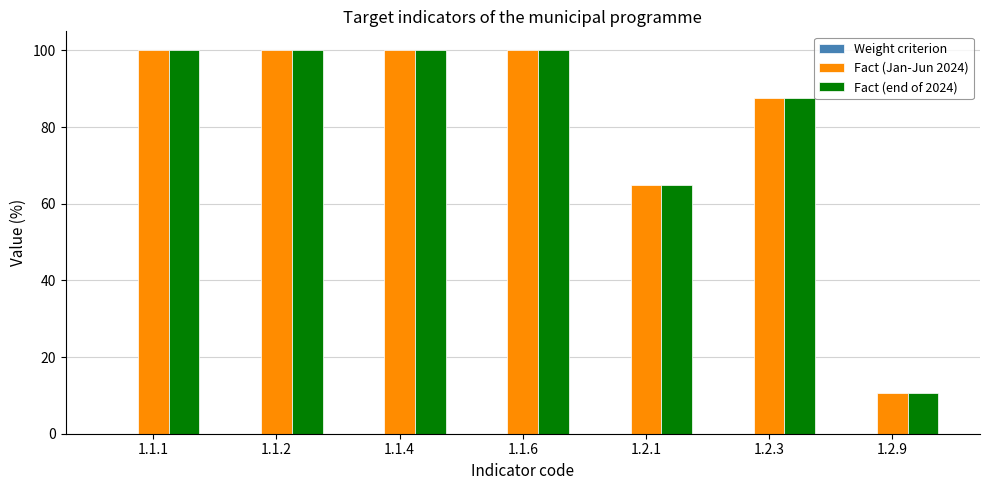

The value of Fact (end of 2024) at 1.1.4 is 100.0. True or false?

True